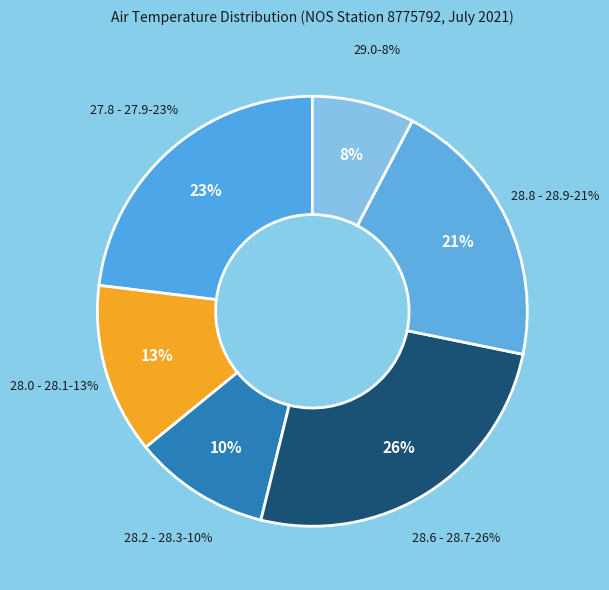

Does 6 represent more than half of the total?

No